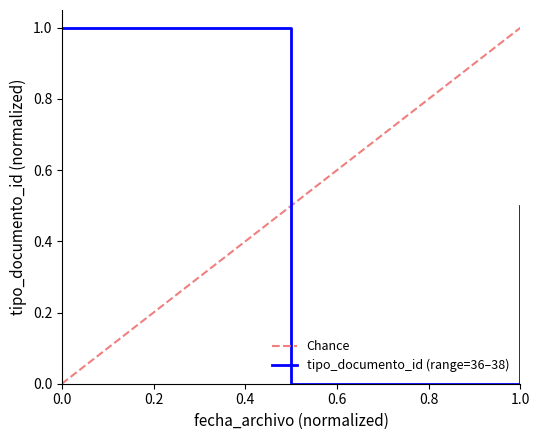

The tipo_documento_id (range=36–38) series shows 1.0 at 0.0. True or false?

True